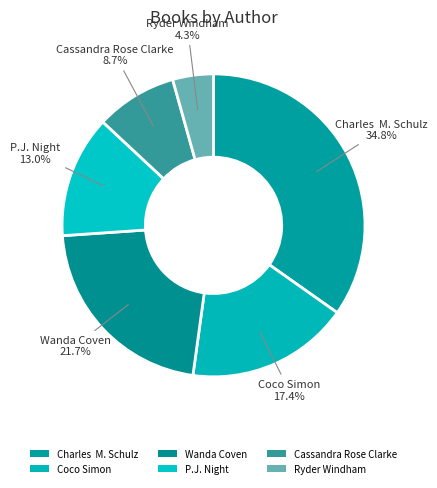

How many slices are in this pie chart?

6